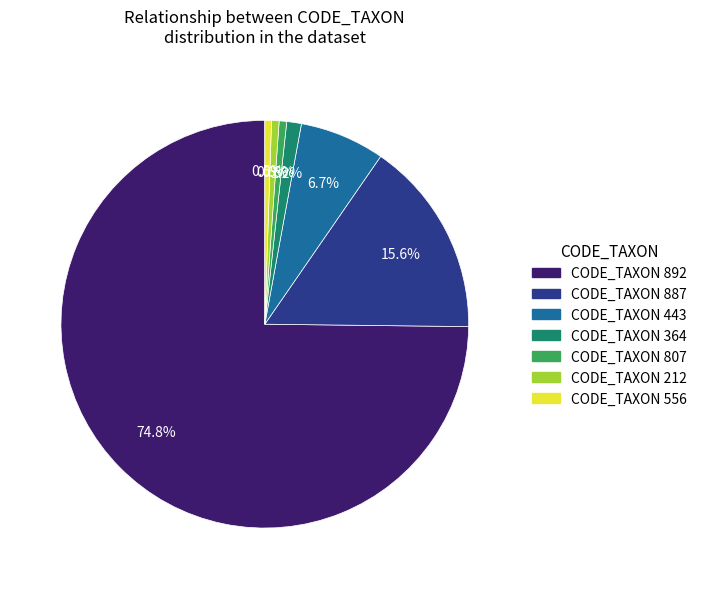

Combined, do CODE_TAXON 892 and CODE_TAXON 364 account for over 50%?

Yes